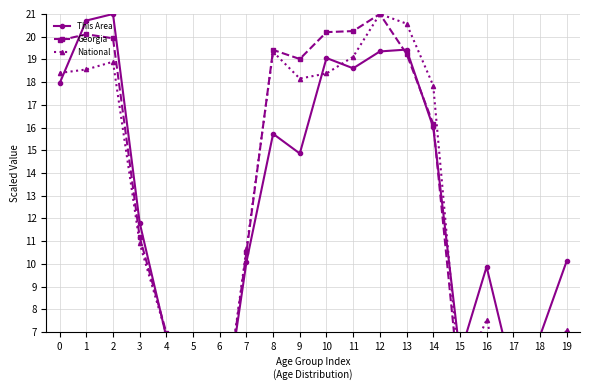

How many values in the Georgia series exceed 16?

10